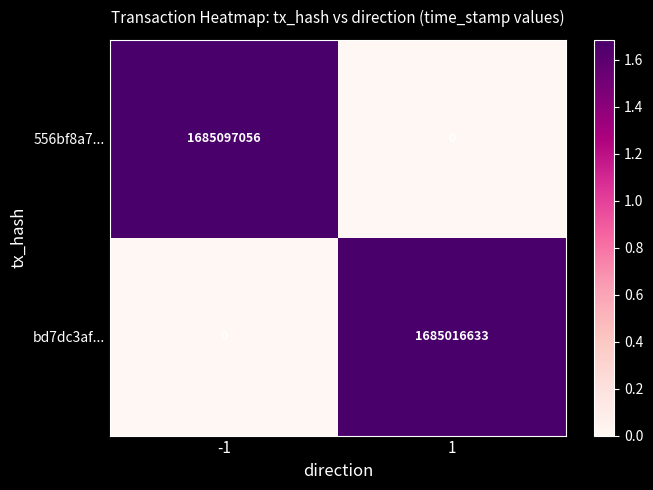

What is the maximum value for 556bf8a7...?

1685097056